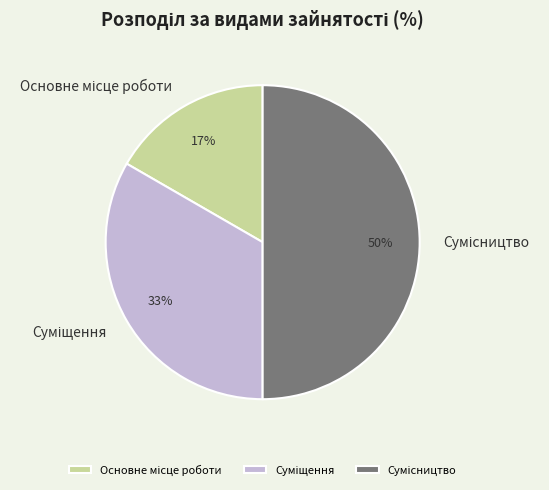

How many slices are in this pie chart?

3